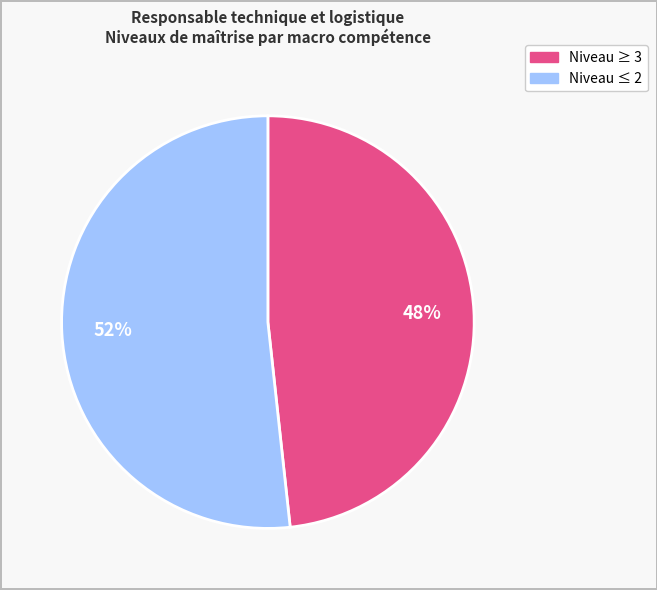

Which slice represents more than half of the pie?

Niveau ≤ 2